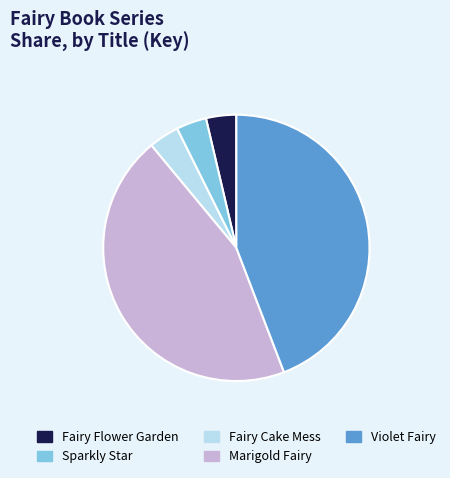

Count the number of slices in the pie.

5